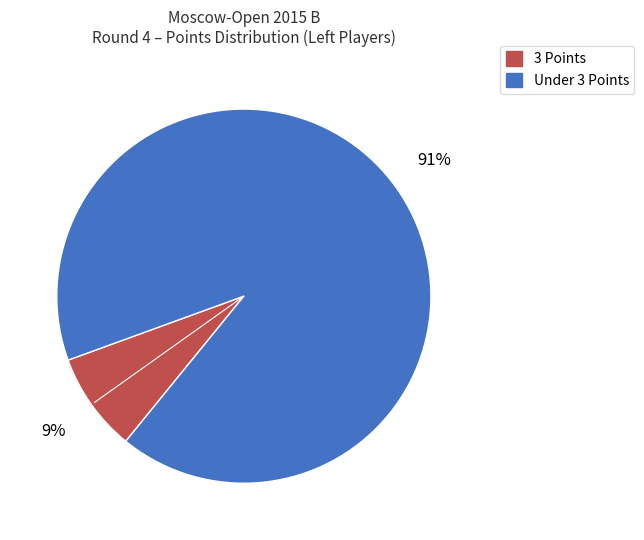

How many segments does this pie chart have?

2